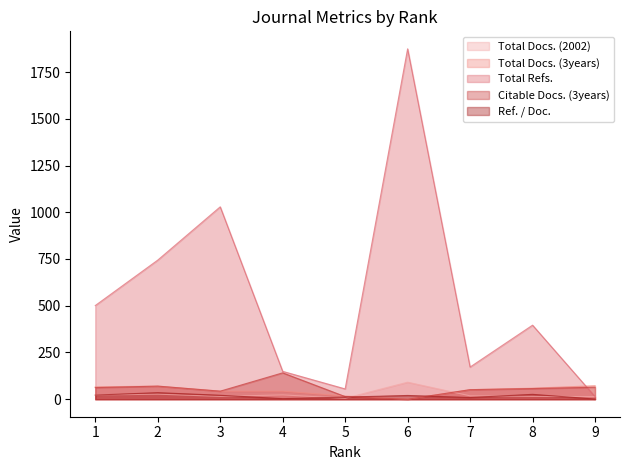

At which category is the sum across all series the highest?

6